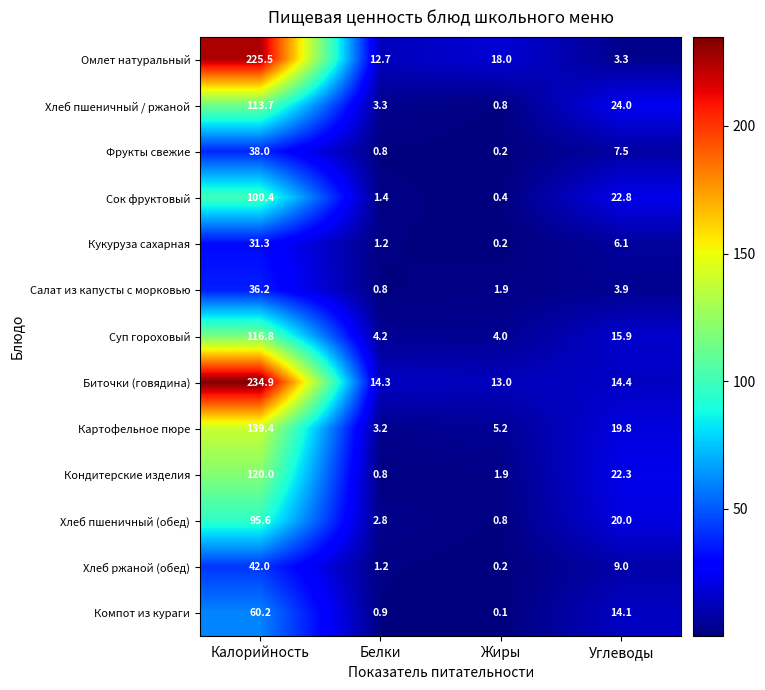

List the labels in order of Хлеб ржаной (обед) value, largest first.

Калорийность, Углеводы, Белки, Жиры